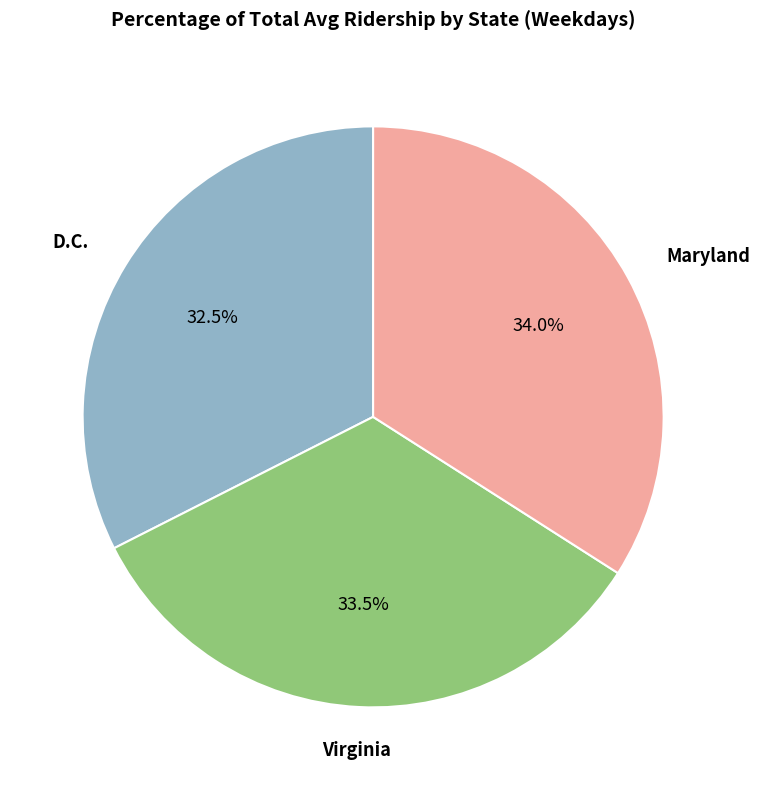

How many slices are in this pie chart?

3